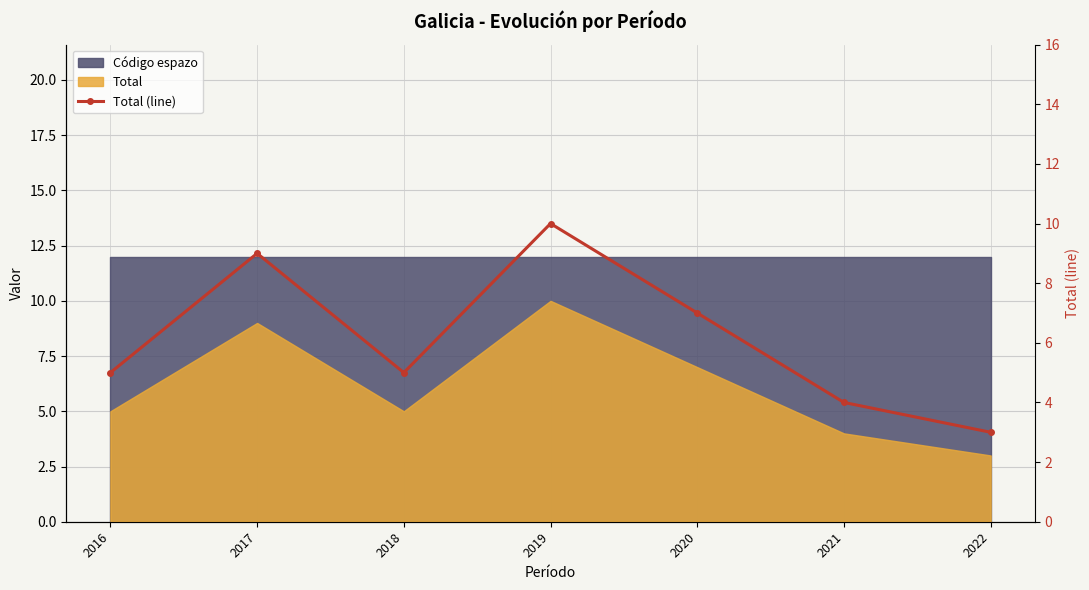

What is the value of the 4th point from the left?

10